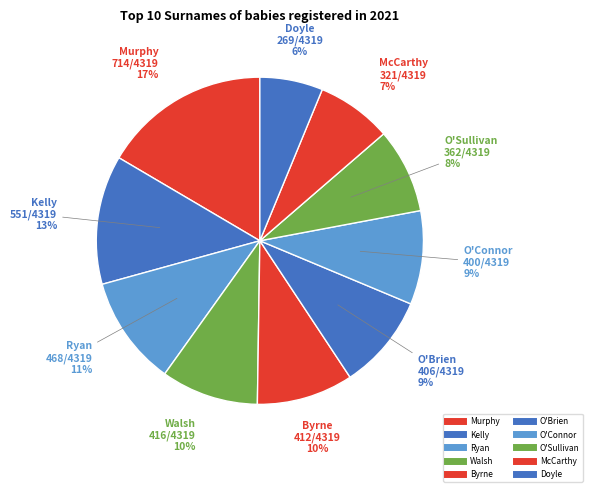

How many segments does this pie chart have?

10